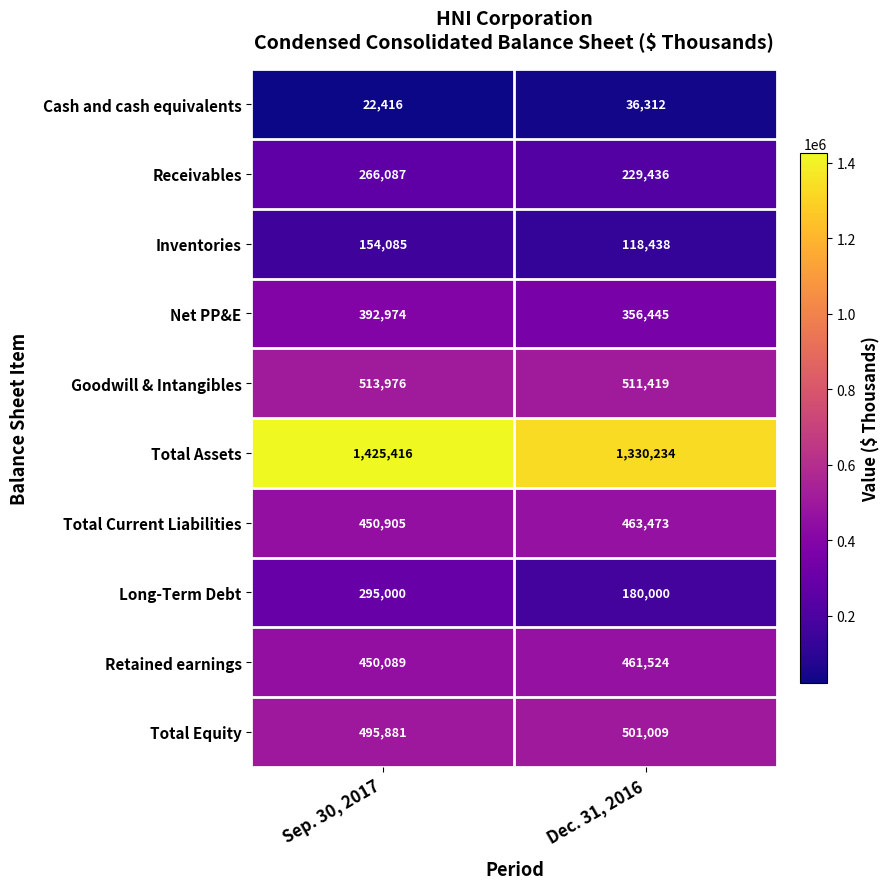

What is the sum of all Total Current Liabilities values?

914378